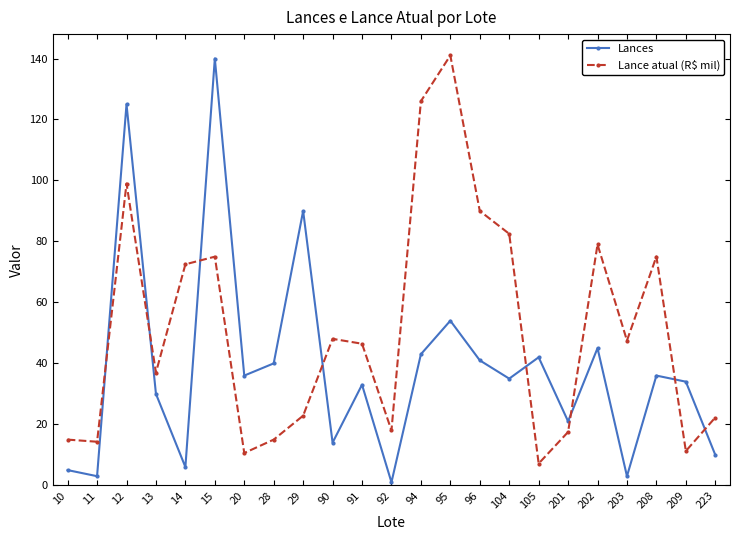

What is the difference between the Lance atual (R$ mil) values at 208 and 91?

28.6